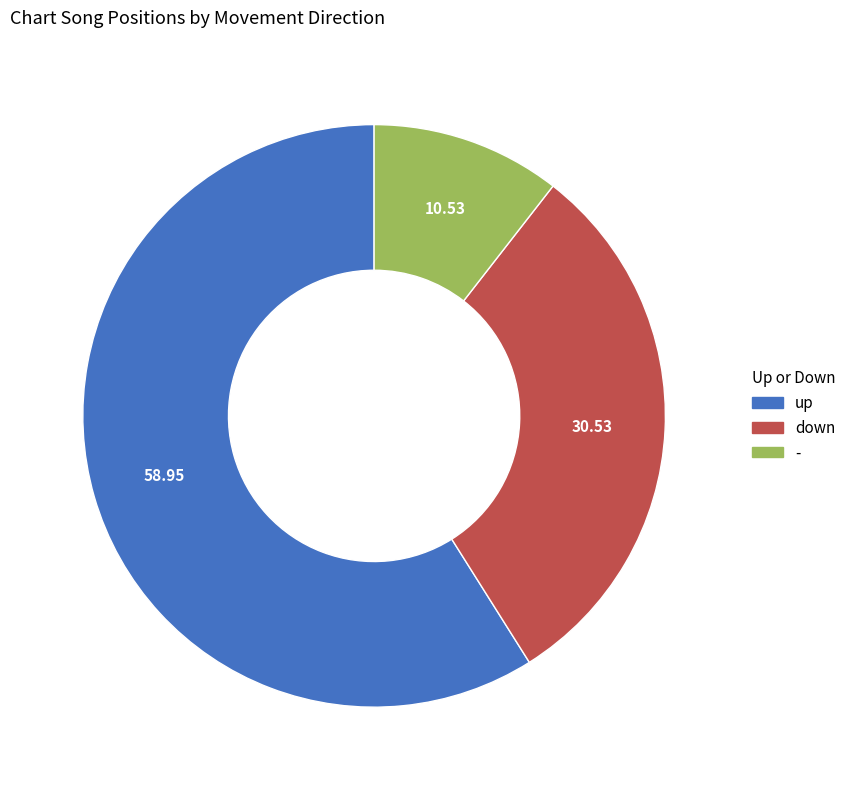

The - slice represents 11% of the pie. True or false?

True